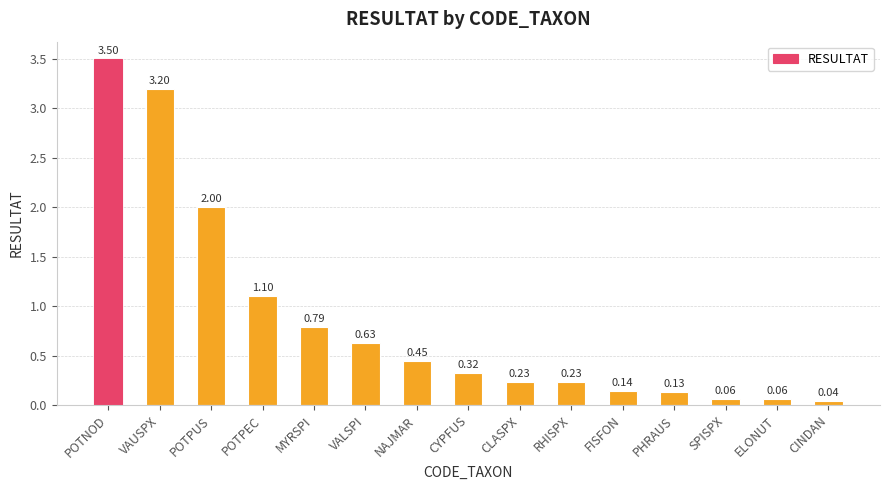

What is the label of the 3rd bar from the left?

POTPUS